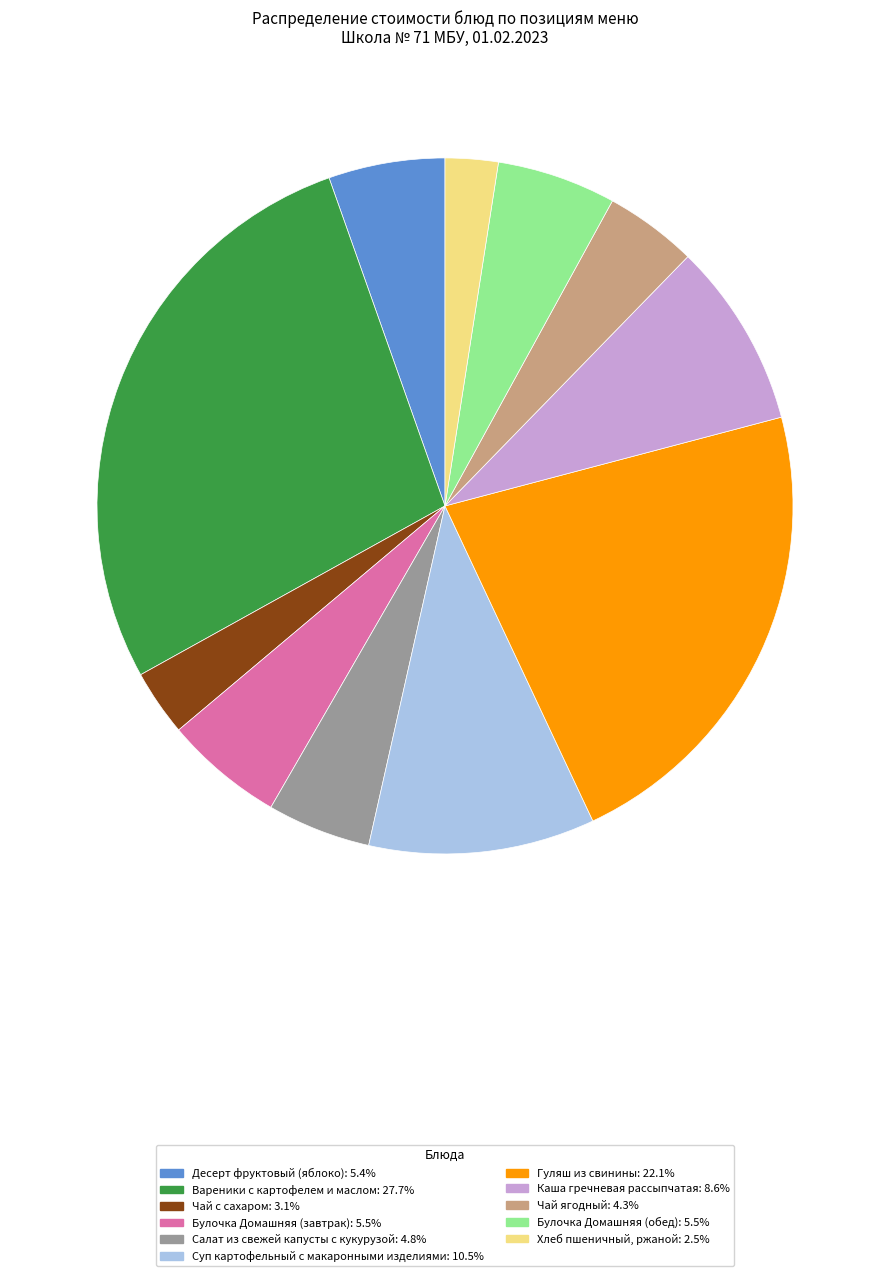

What is the ratio of the value at Салат из свежей капусты с кукурузой: 4.8% to the value at Чай с сахаром: 3.1%?

1.6